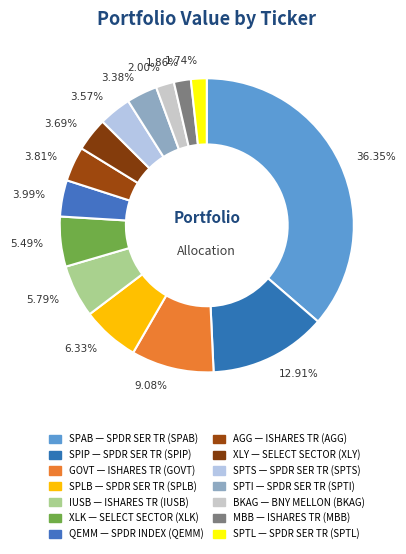

What is the ratio of the value at SPTI to the value at IUSB?

0.6